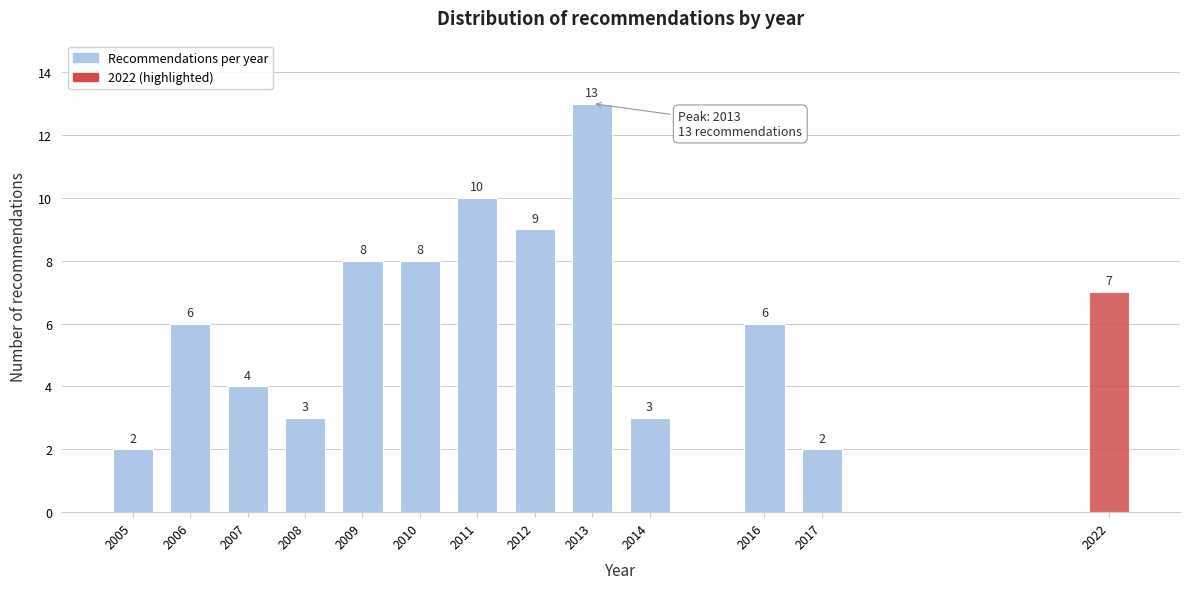

Reading left to right, what are all the values shown in this chart?

2	6	4	3	8	8	10	9	13	3	6	2	7